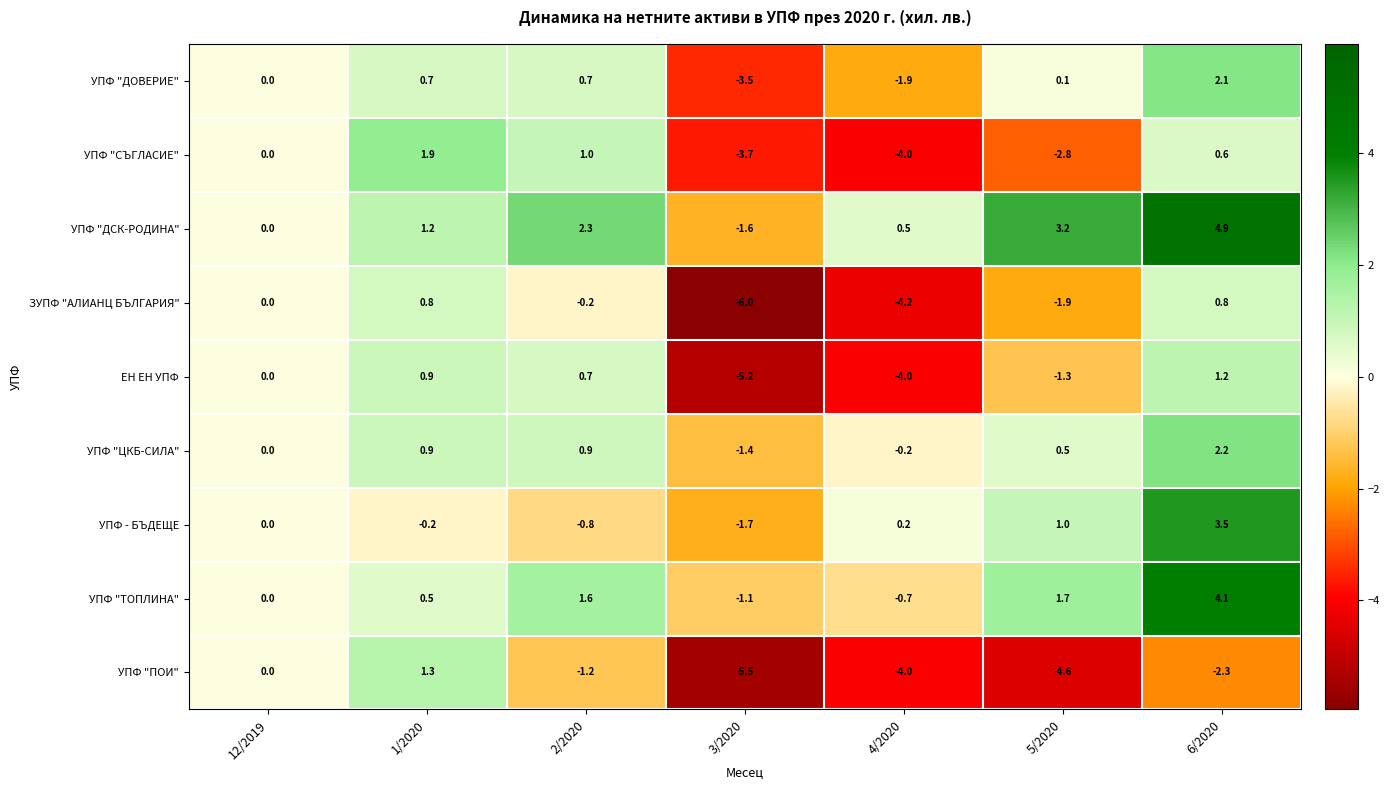

How many values in the УПФ "ПОИ" series are below -2?

4